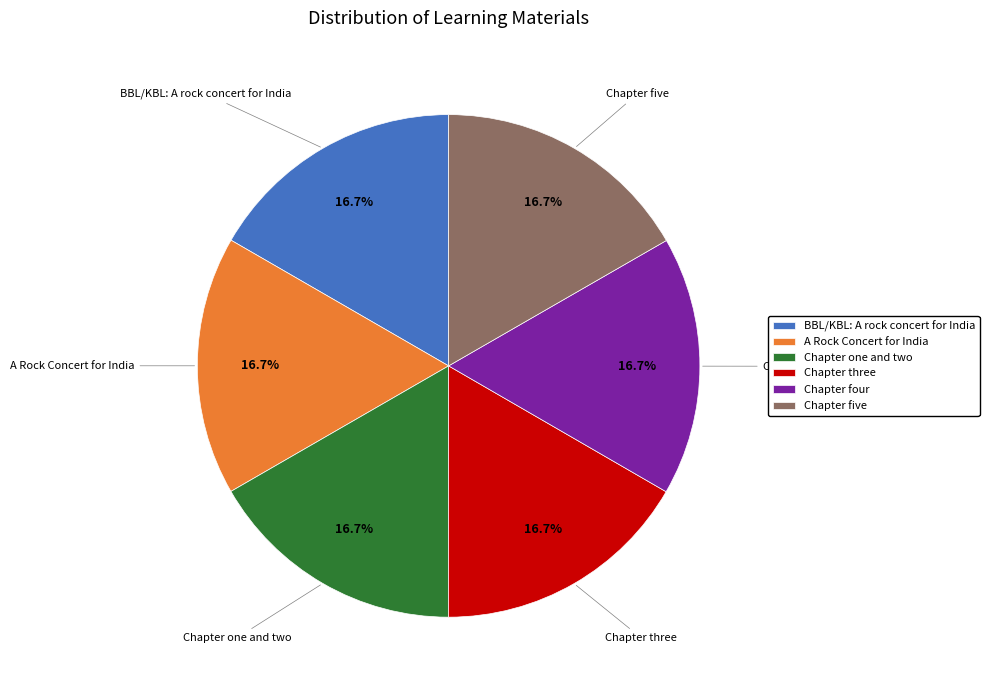

The Chapter four slice represents 25% of the pie. True or false?

False